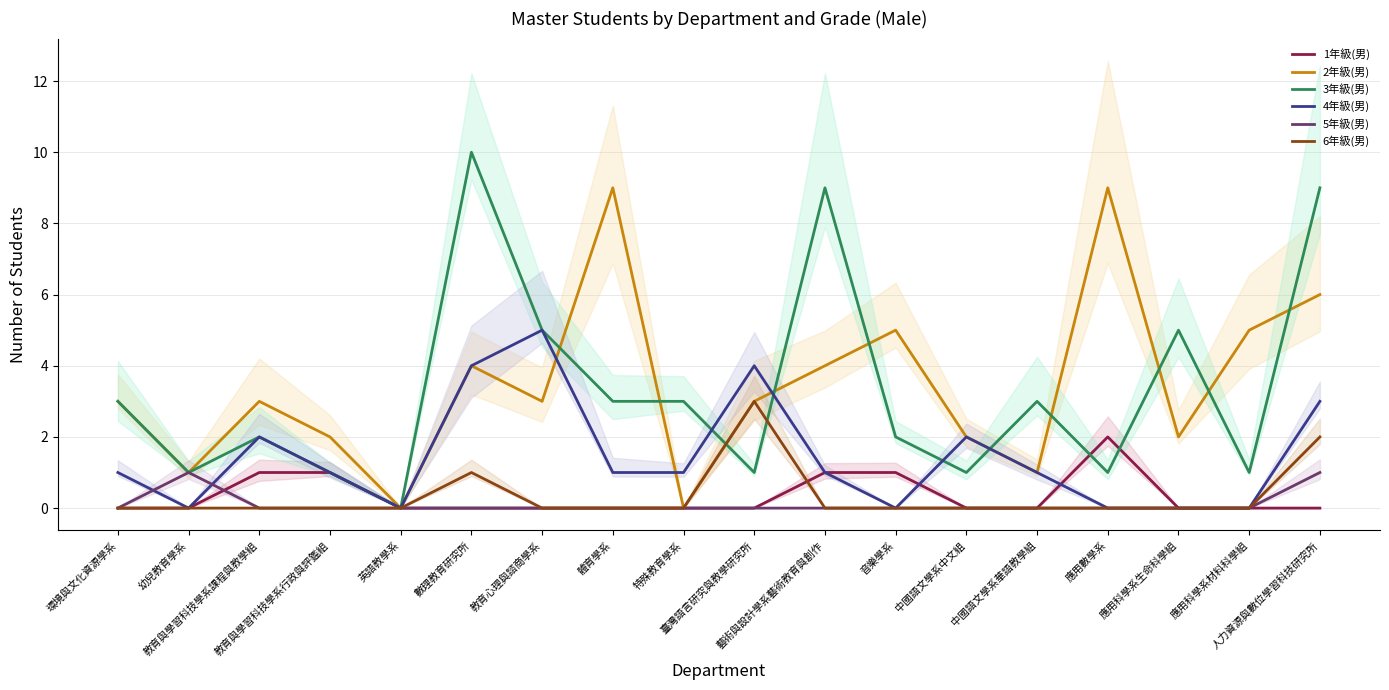

Is this an area chart (filled region under the line)?

No